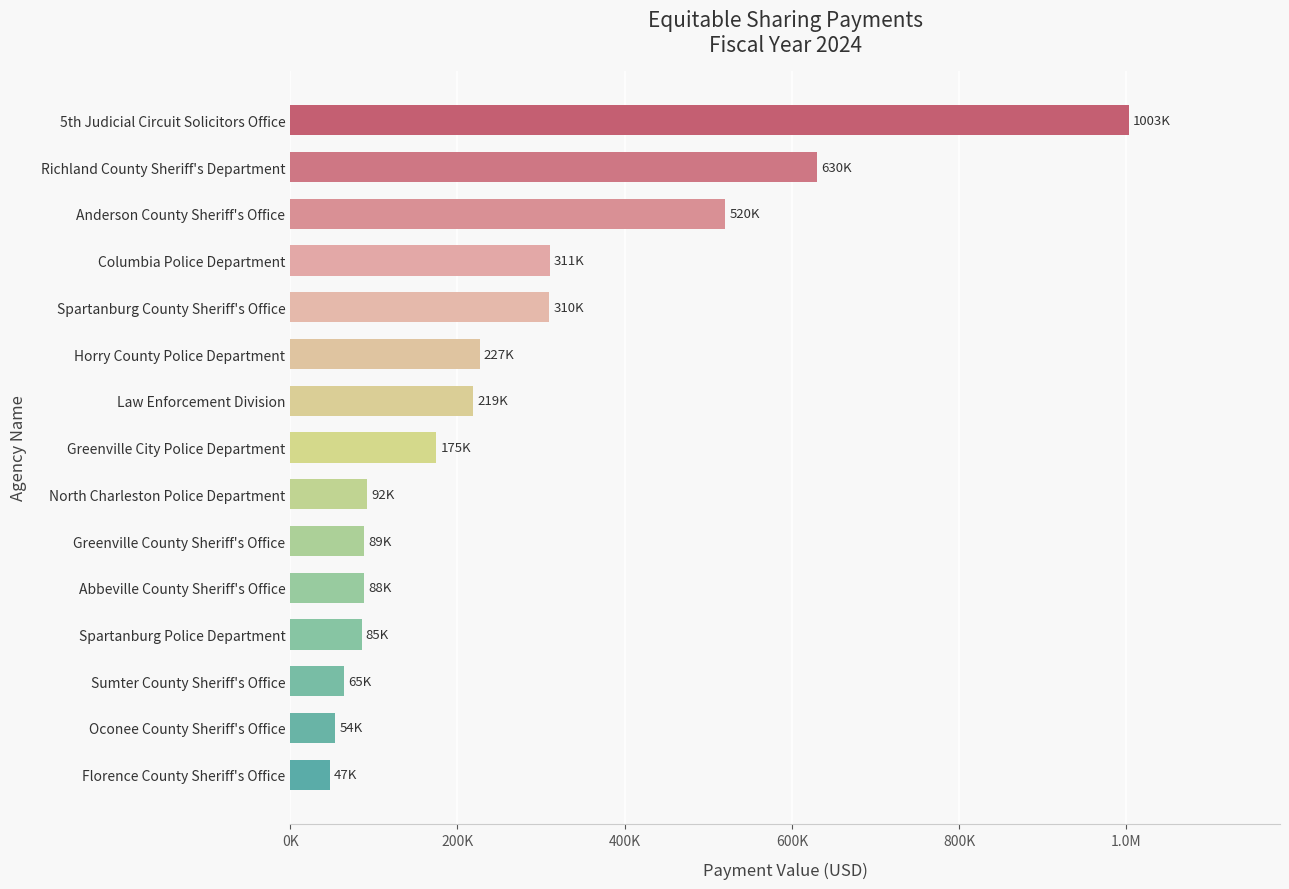

What is the sum of all values?

3913558